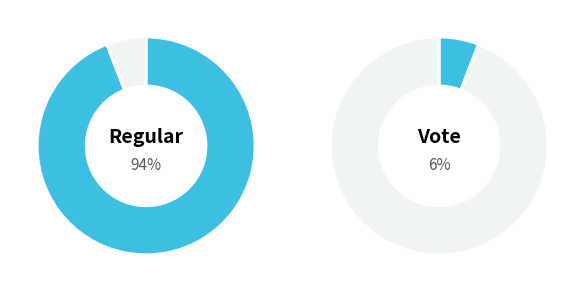

How many segments does this pie chart have?

2